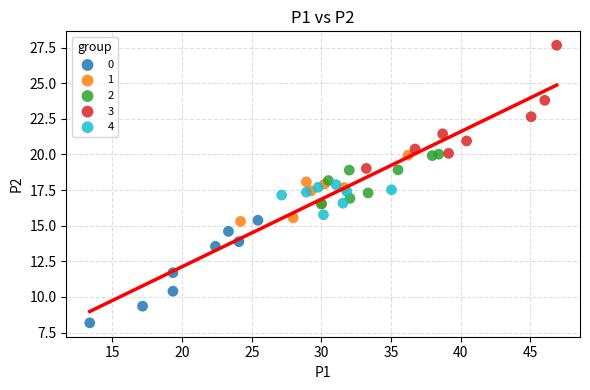

What are all the series names shown in the legend?

0, 1, 2, 3, 4